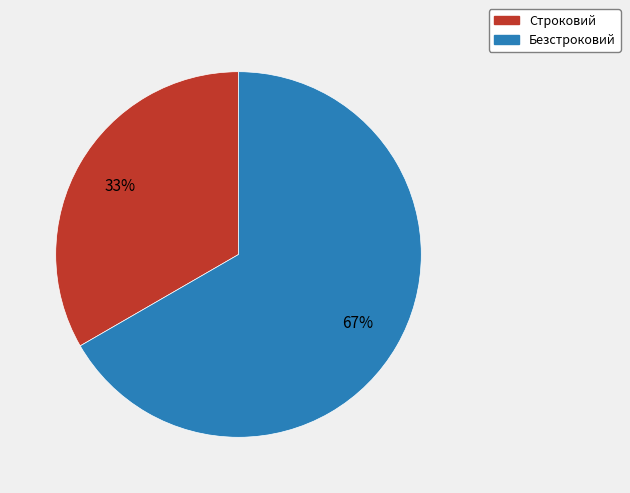

Is it true that Строковий is 22% of the pie?

False